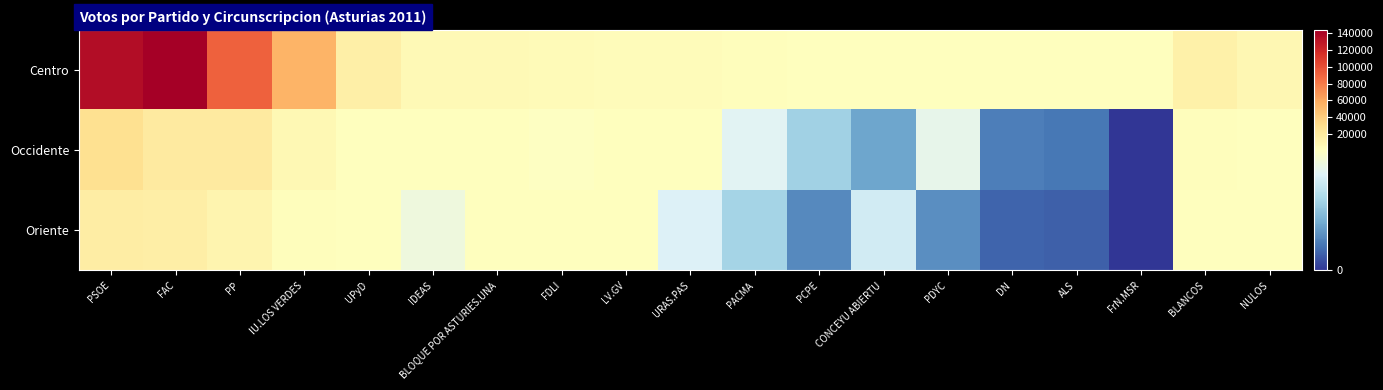

Which series has the largest range (max minus min)?

Centro